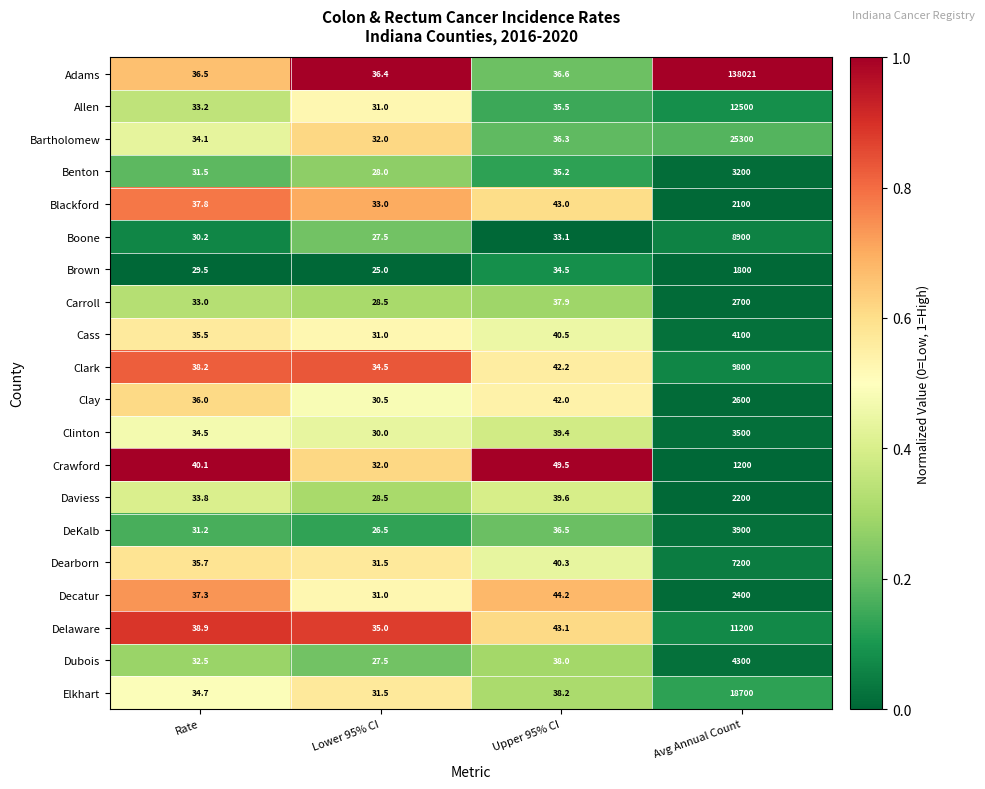

Which series has the largest range (max minus min)?

Adams